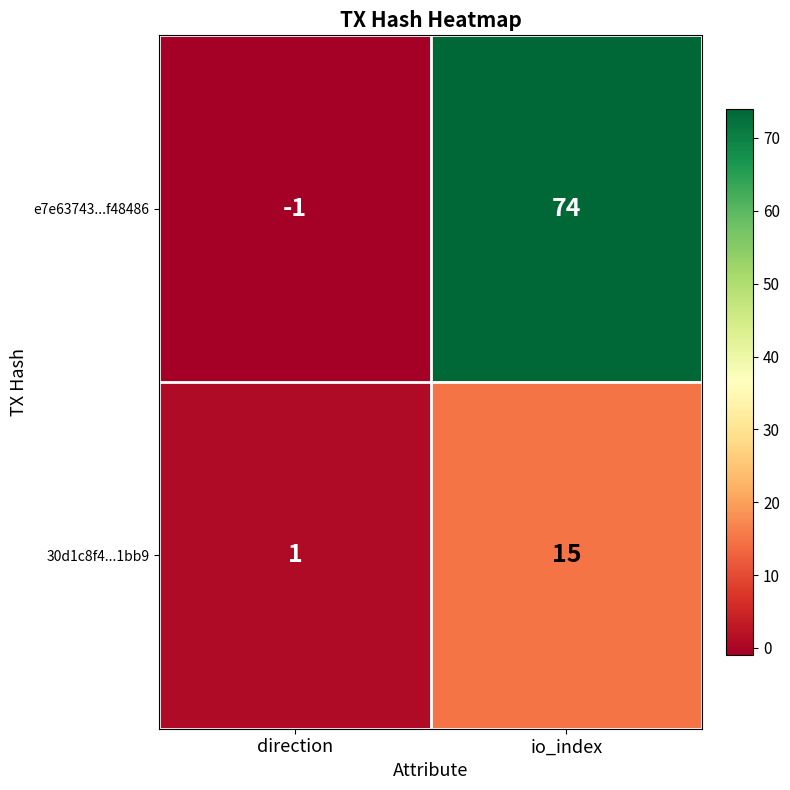

What is the average value of the 30d1c8f4...1bb9 series?

8